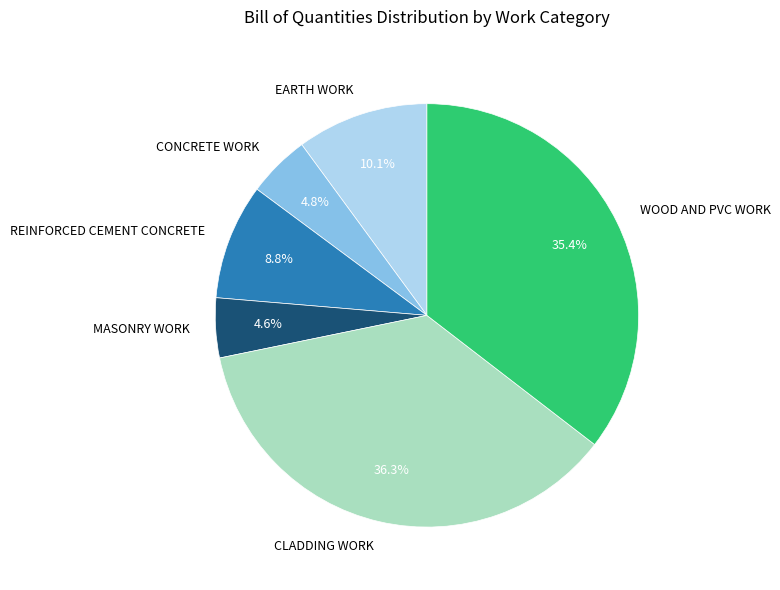

Between MASONRY WORK and EARTH WORK, which is larger?

EARTH WORK